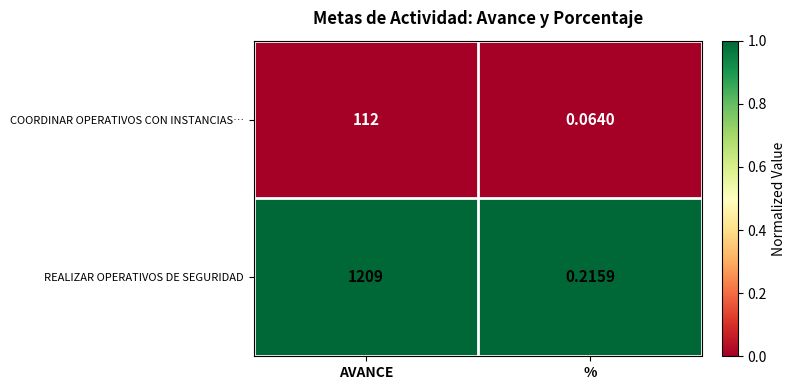

List the series in order of their overall mean, lowest first.

COORDINAR OPERATIVOS CON INSTANCIAS…, REALIZAR OPERATIVOS DE SEGURIDAD